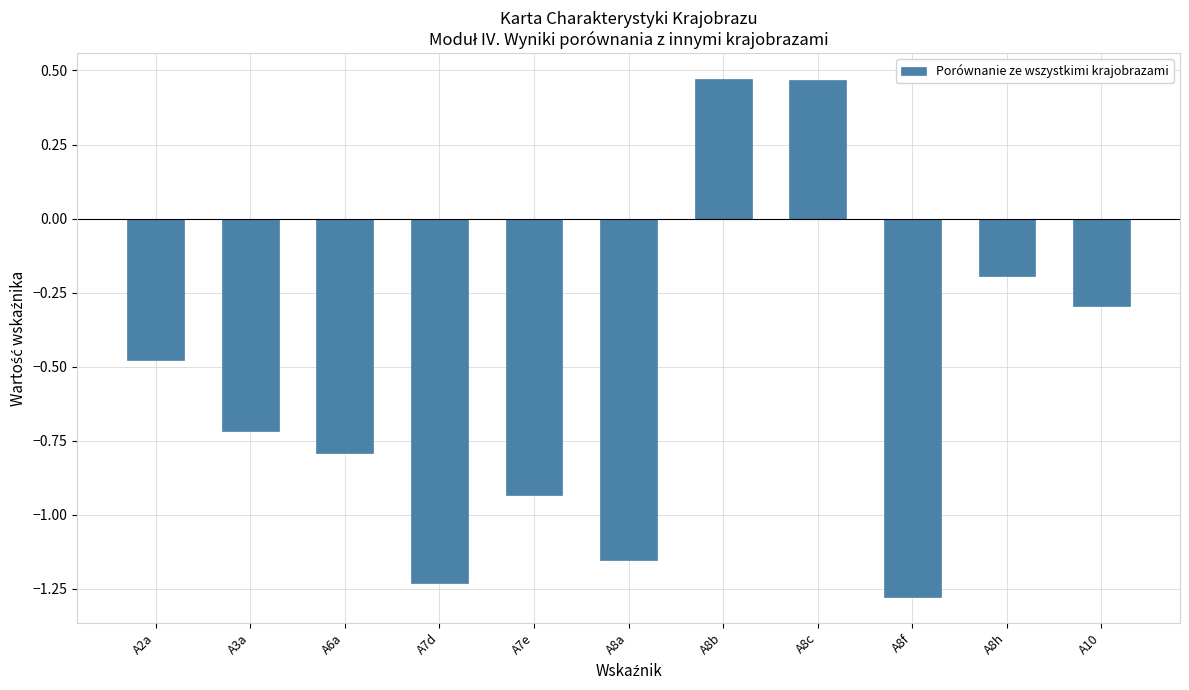

At which category does the chart reach its minimum across all series?

A8f